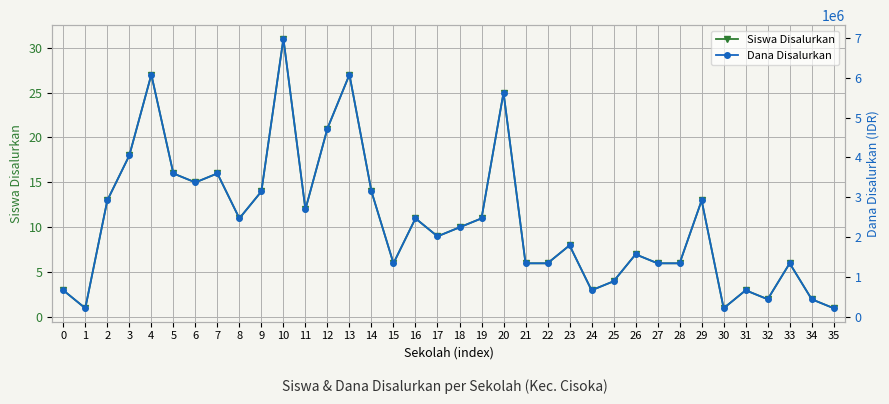

What is the value of the Dana Disalurkan point at the 17th from the left?

2475000